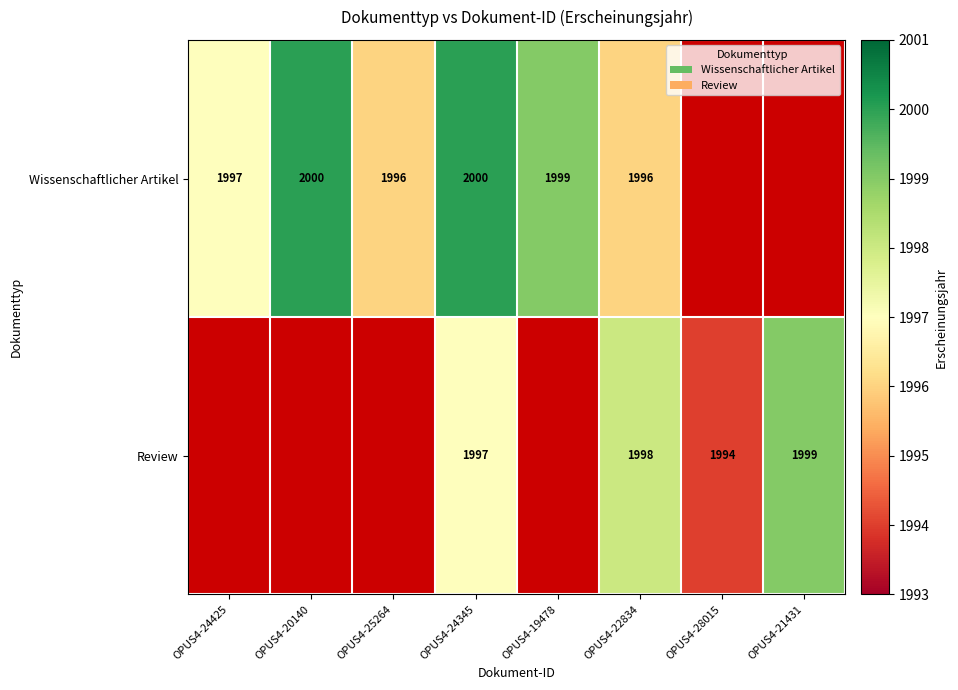

Is it true that Wissenschaftlicher Artikel equals 1999 at OPUS4-19478?

True